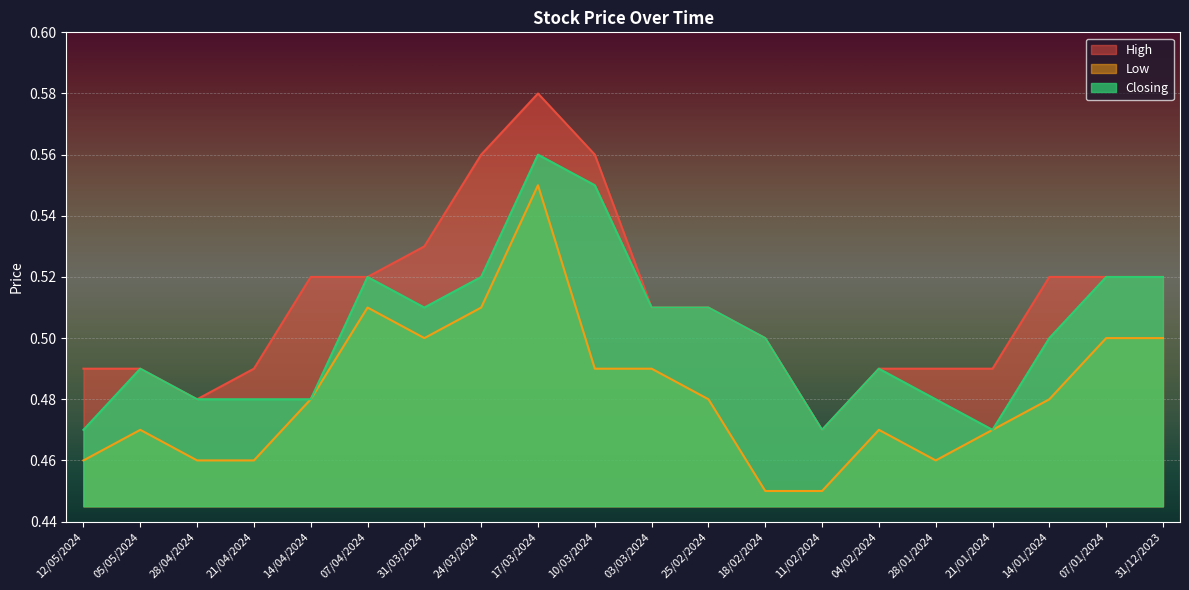

List the labels in order of Low value, smallest first.

18/02/2024, 11/02/2024, 12/05/2024, 28/04/2024, 21/04/2024, 28/01/2024, 05/05/2024, 04/02/2024, 21/01/2024, 14/04/2024, 25/02/2024, 14/01/2024, 10/03/2024, 03/03/2024, 31/03/2024, 07/01/2024, 31/12/2023, 07/04/2024, 24/03/2024, 17/03/2024